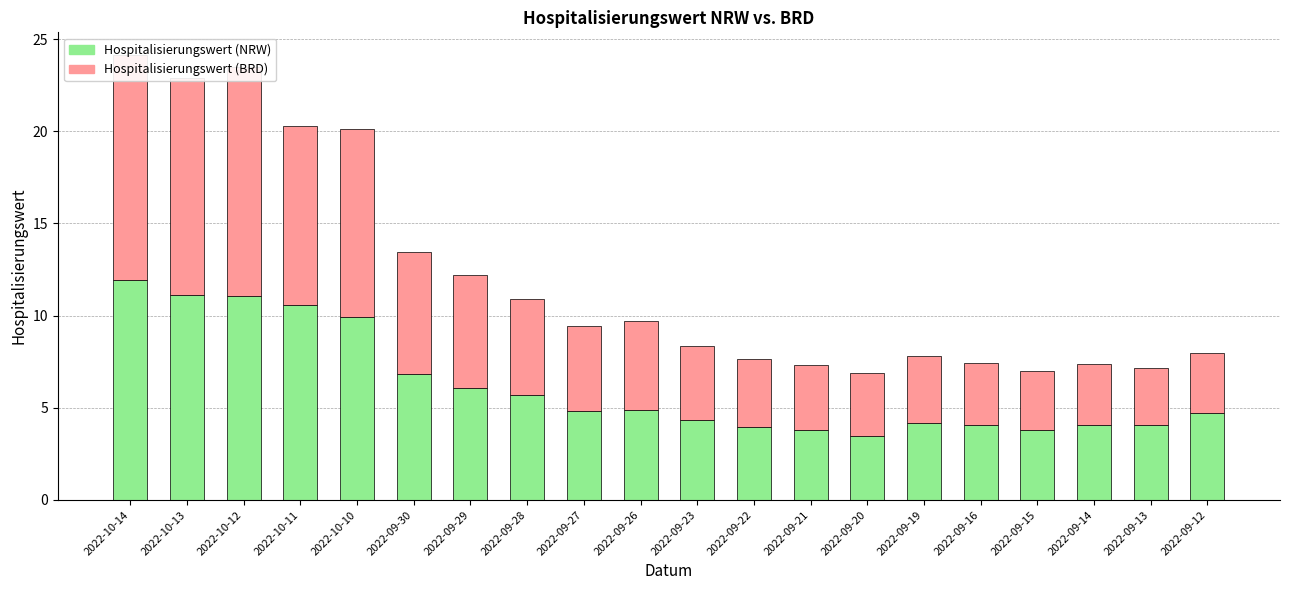

At which label does Hospitalisierungswert (BRD) reach its minimum?

2022-09-13